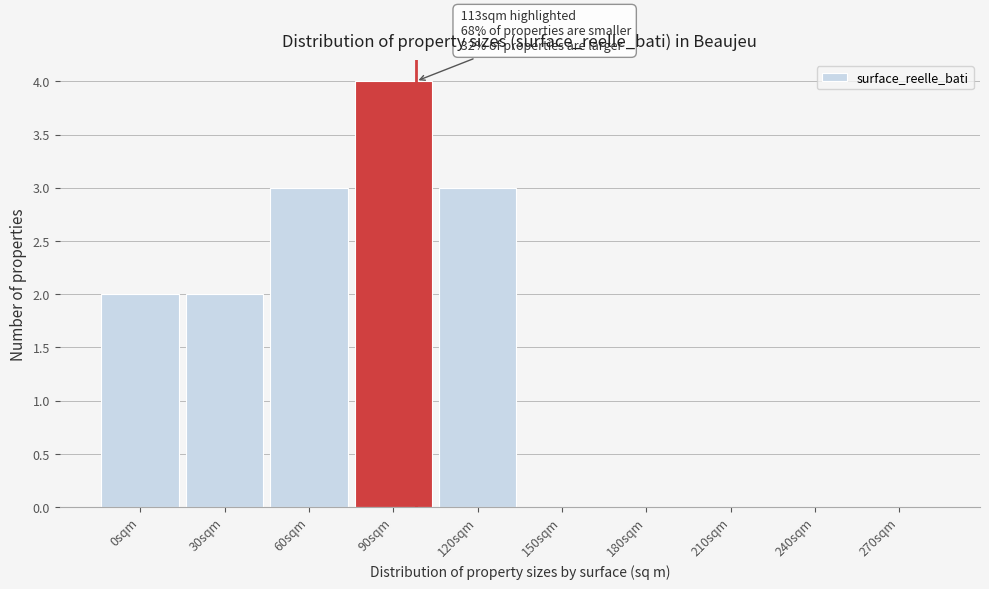

Reading left to right, what are all the values shown in this chart?

0sqm=2	30sqm=2	60sqm=3	90sqm=4	120sqm=3	150sqm=0	180sqm=0	210sqm=0	240sqm=0	270sqm=0